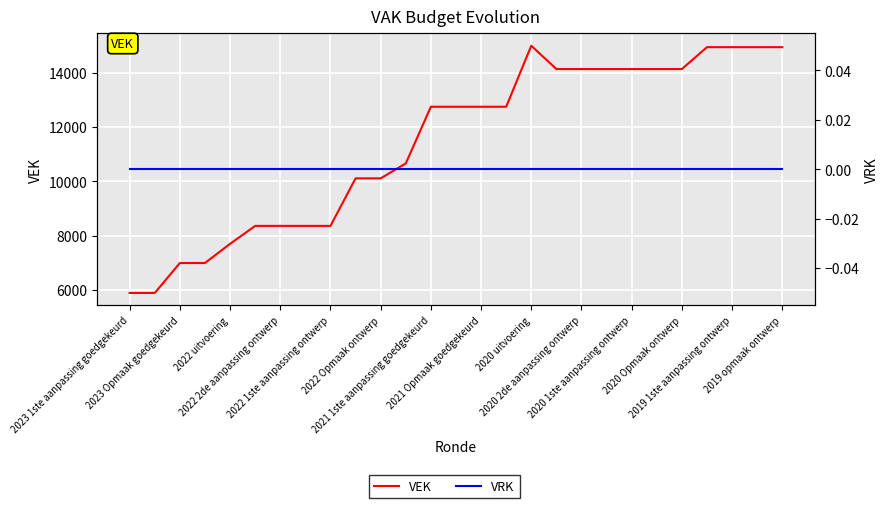

How many lines are shown in the chart?

2